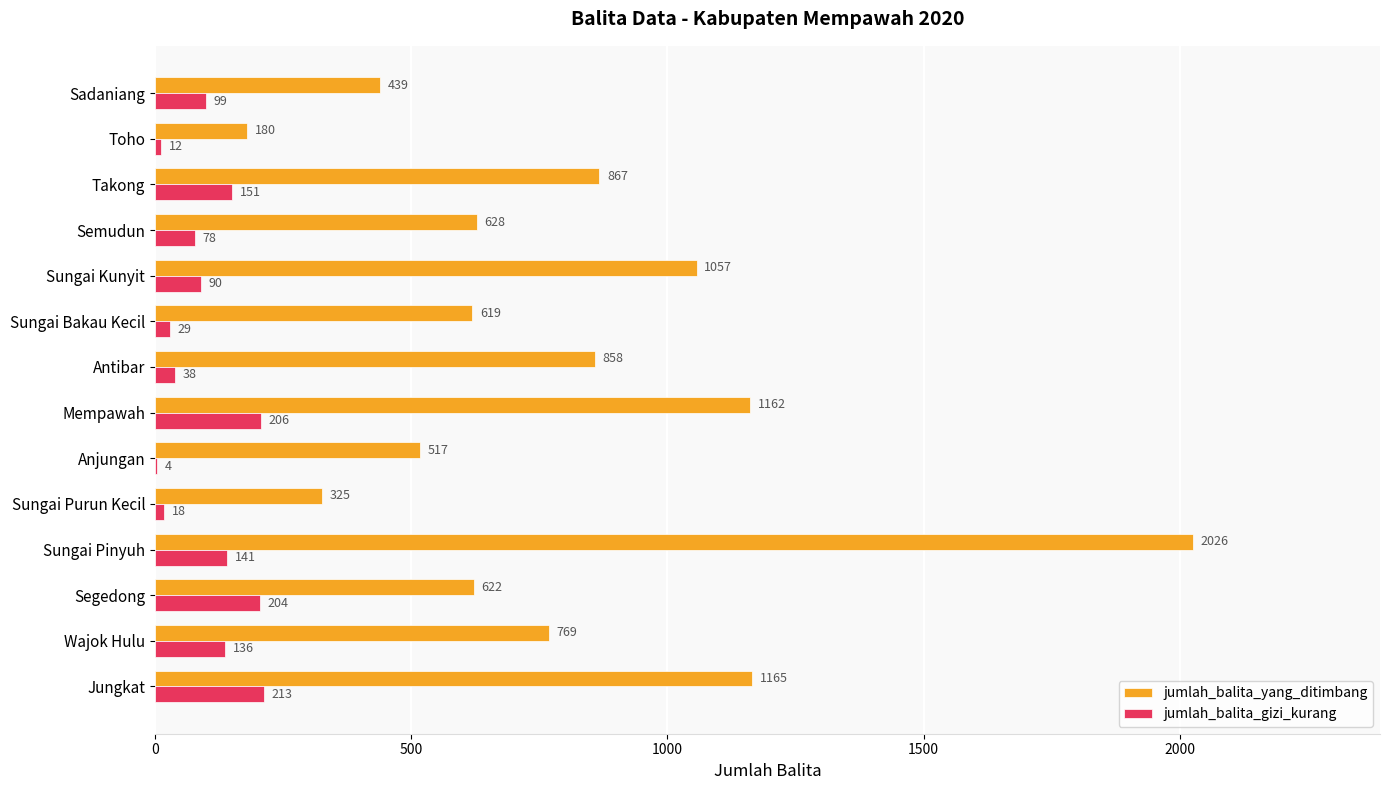

What is the sum of all jumlah_balita_gizi_kurang values?

1419